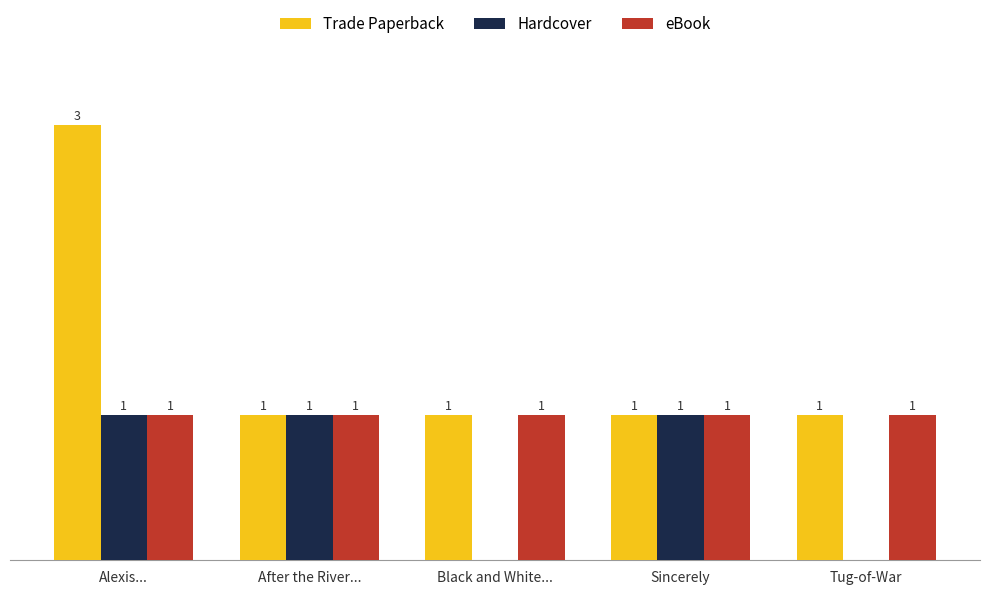

Which label corresponds to the largest value in the chart?

Alexis...